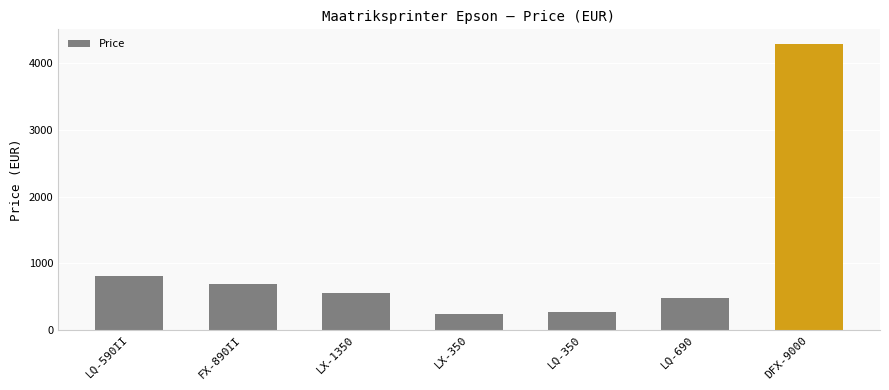

What is the minimum value shown in the chart?

244.6